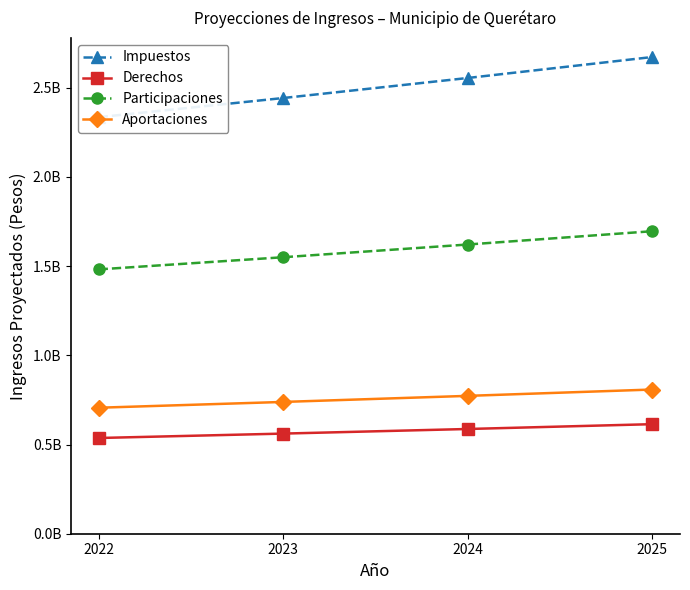

At which label is Impuestos closest to 2503962025?

2024